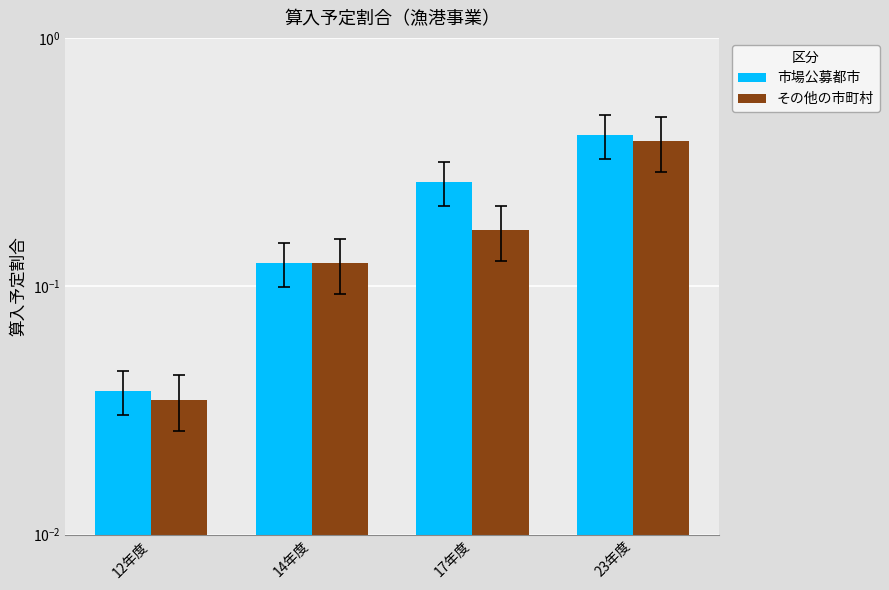

Are the bars horizontal?

No